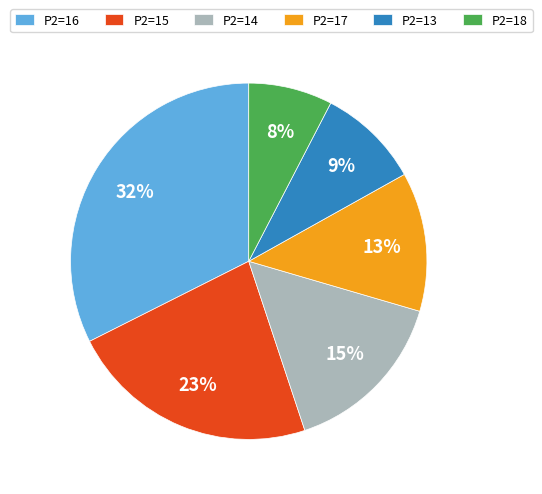

Does P2=18 represent more than half of the total?

No